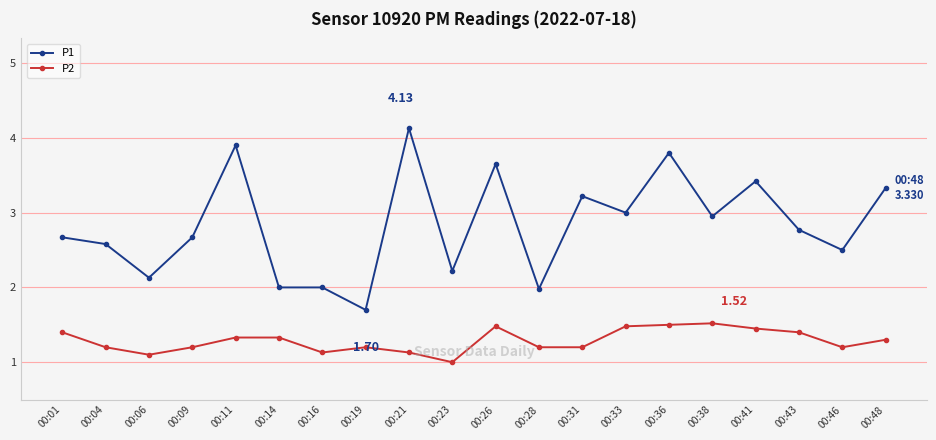

What is the sum of the P1 values at 00:16 and 00:06?

4.1